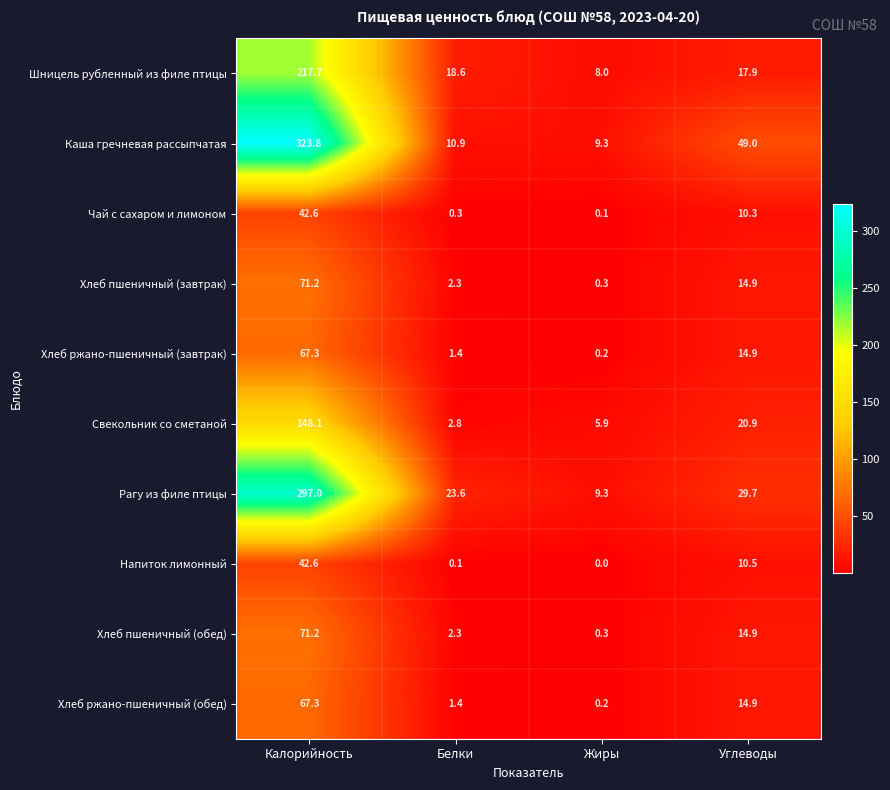

Where does the Рагу из филе птицы series first go above 29?

Калорийность